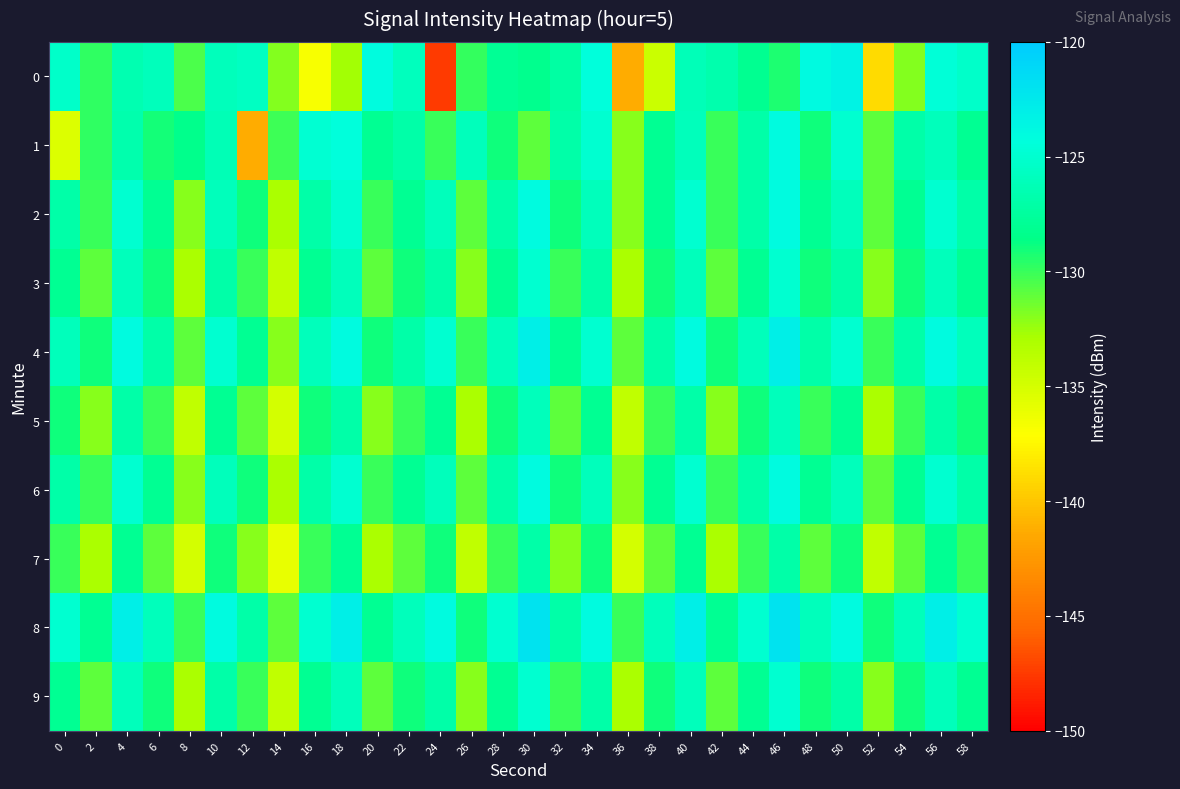

Which series has the largest total across all categories?

8